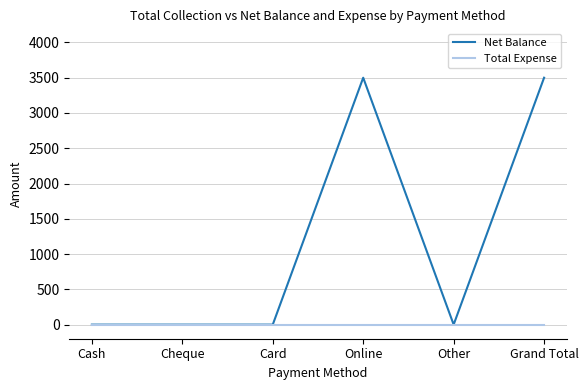

Reading right to left, list all the values displayed in this chart.

Net Balance: Grand Total=3500	Other=0	Online=3500	Card=0	Cheque=0	Cash=0
Total Expense: Grand Total=0	Other=0	Online=0	Card=0	Cheque=0	Cash=0